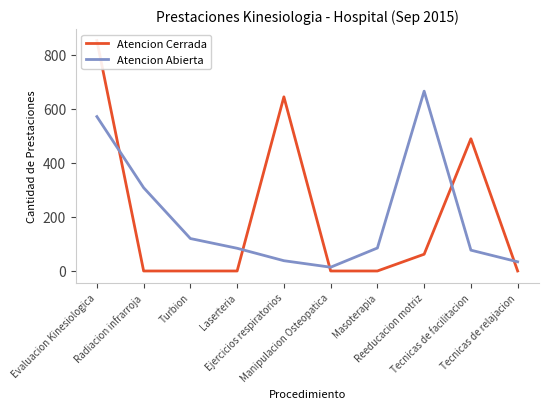

Rank the series by their maximum value, from highest to lowest.

Atencion Cerrada, Atencion Abierta